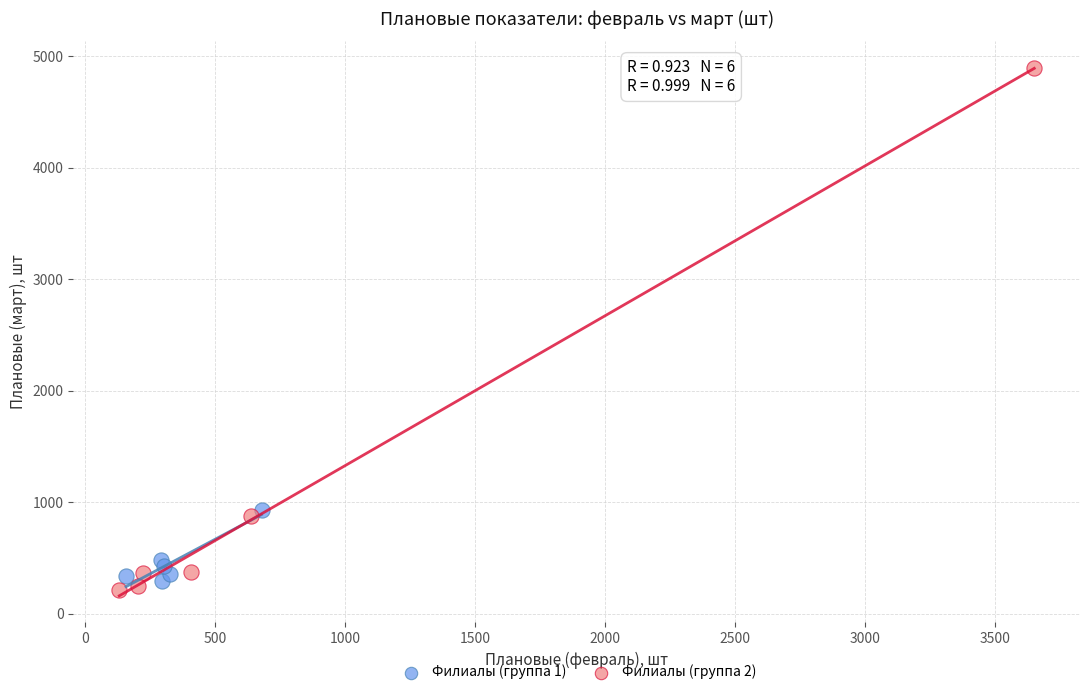

Which series contains the lowest Y value?

Филиалы (группа 2)